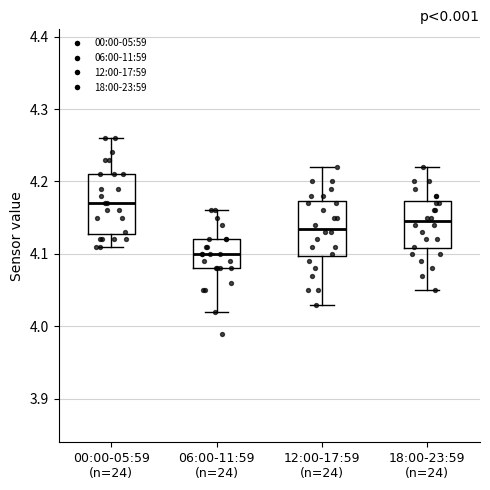

Which box has the lowest median line?

06:00-11:59 (n=24)